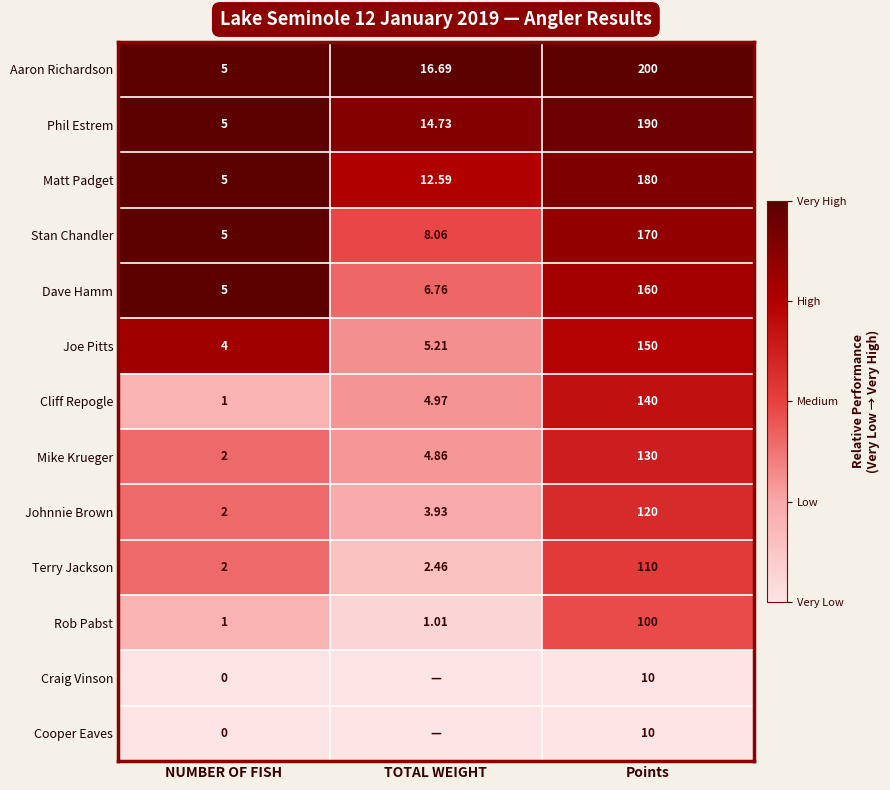

Which category has the lowest value in the Stan Chandler series?

NUMBER OF FISH